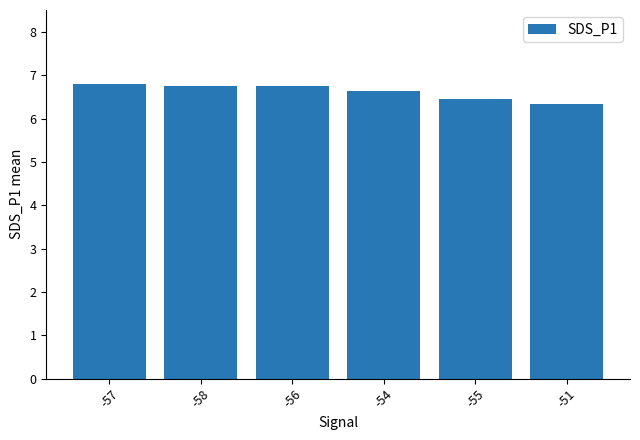

At which label is the value closest to 6?

-51